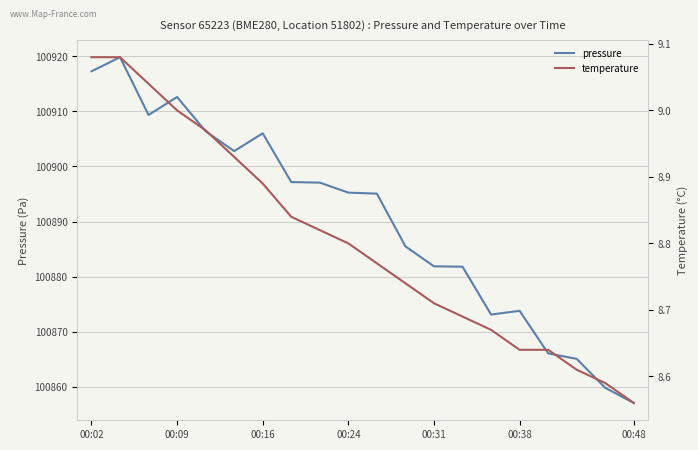

At which label does pressure first exceed 100895?

00:02